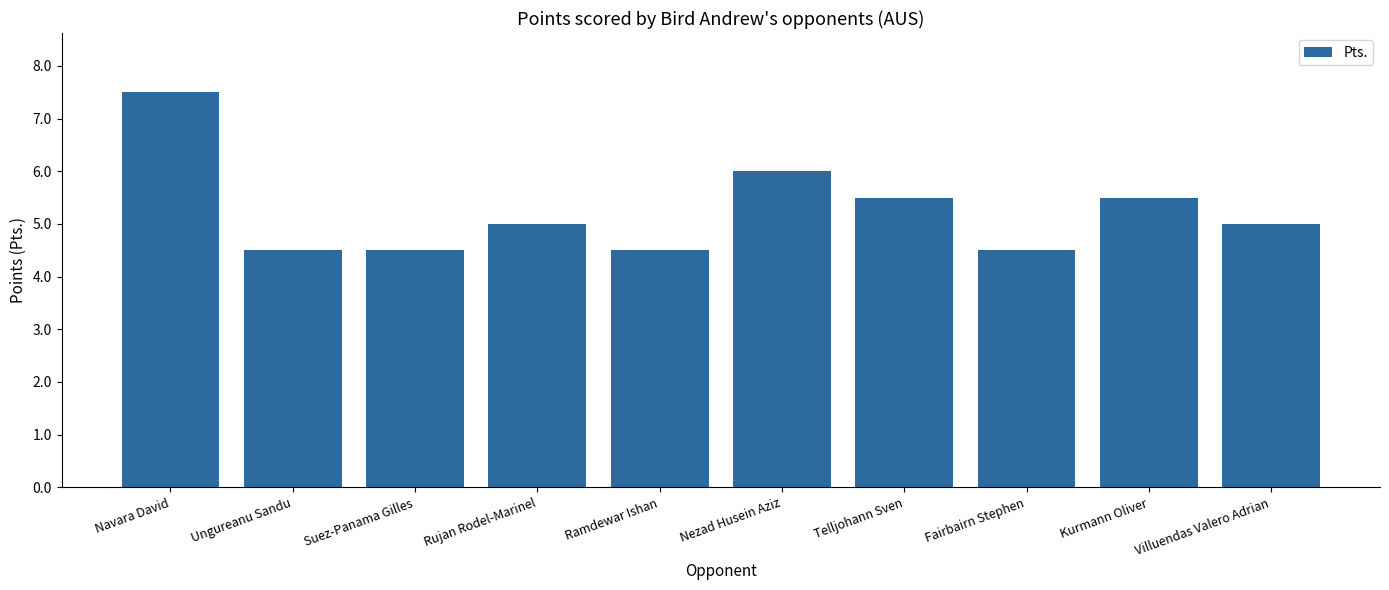

Is it true that the value at Villuendas Valero Adrian is 5.0?

True